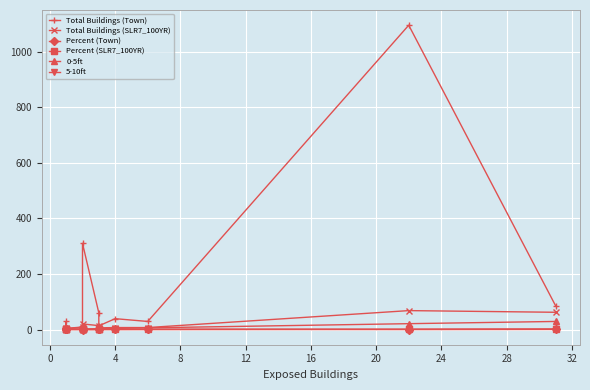

What is the sum of all Percent (Town) values?

2.9